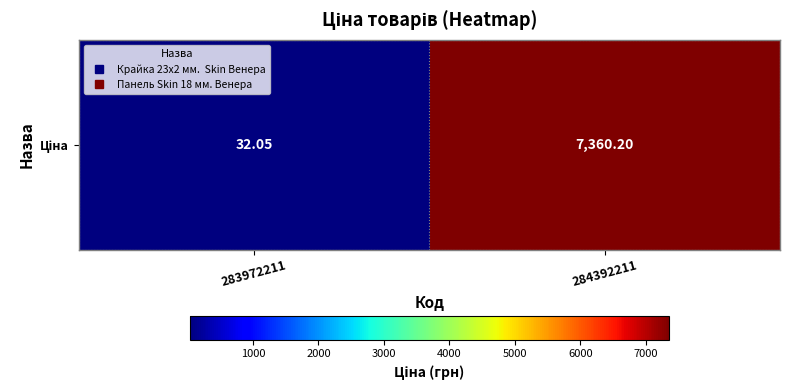

What is the average value?

3696.1